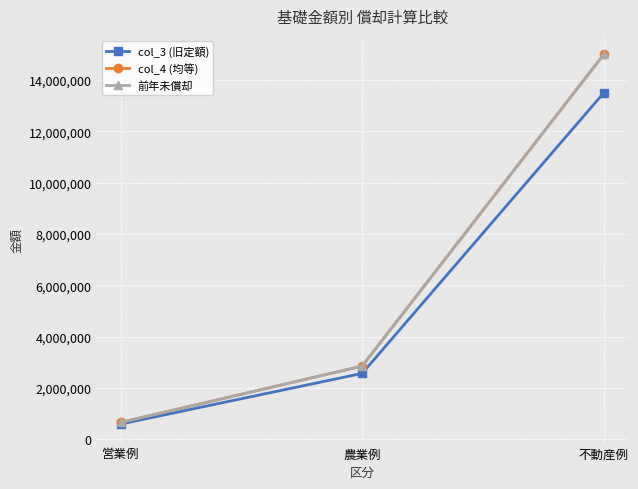

Rank the series by their maximum value, from highest to lowest.

col_4 (均等), 前年未償却, col_3 (旧定額)